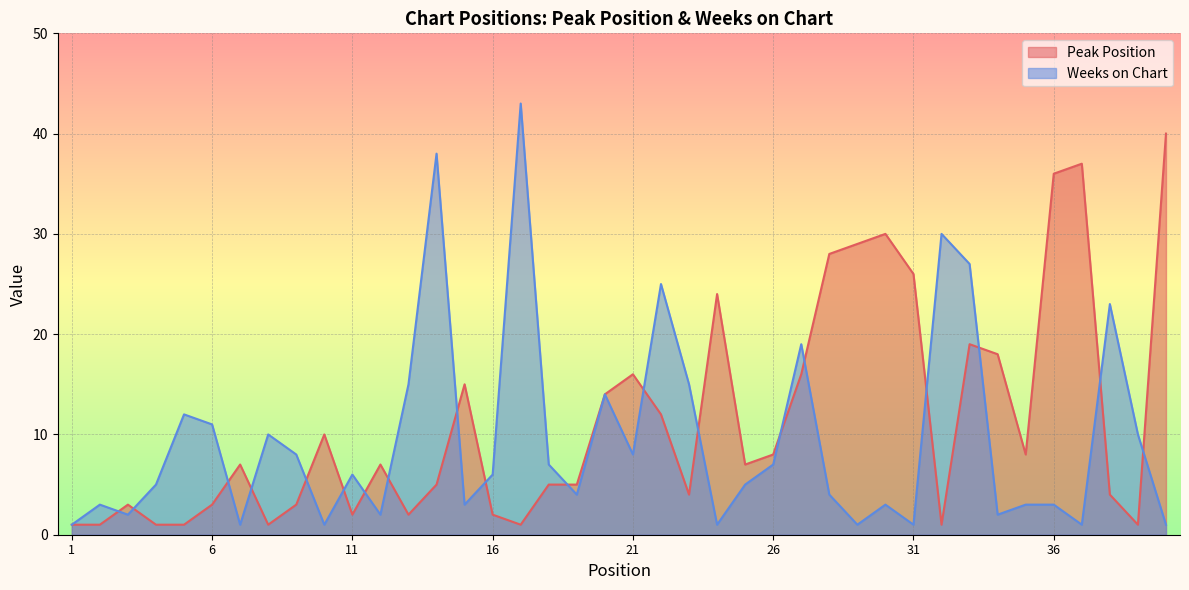

At which label does Peak Position first exceed 7?

10